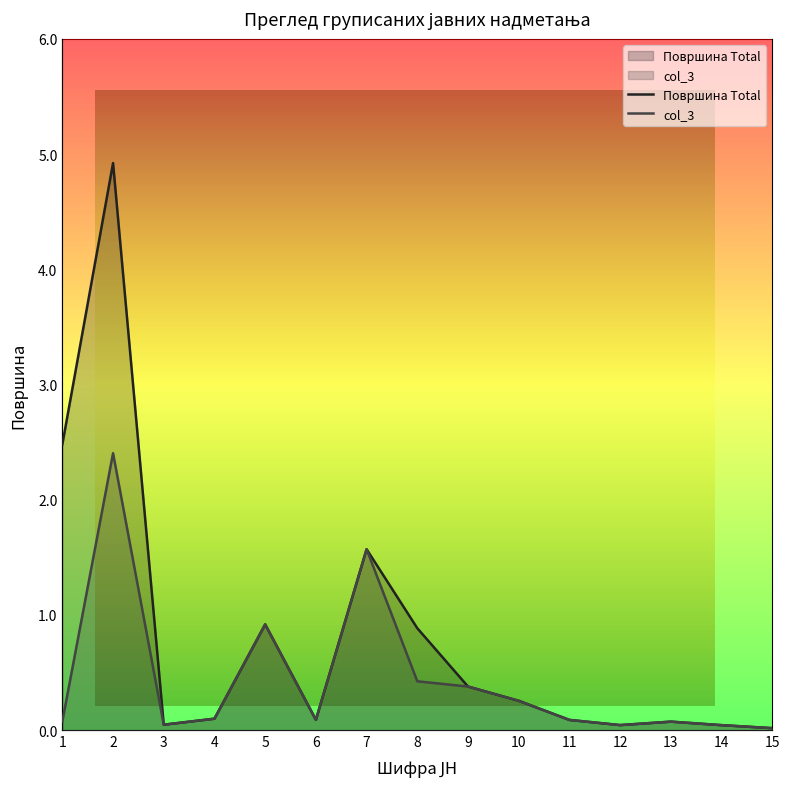

Reading left to right, list all the values displayed in this chart.

Површина Total: 1=2.5	2=4.9	3=0.0	4=0.1	5=0.9	6=0.1	7=1.6	8=0.9	9=0.4	10=0.3	11=0.1	12=0.0	13=0.1	14=0.0	15=0.0
col_3: 1=0.1	2=2.4	3=0.0	4=0.1	5=0.9	6=0.1	7=1.6	8=0.4	9=0.4	10=0.3	11=0.1	12=0.0	13=0.1	14=0.0	15=0.0